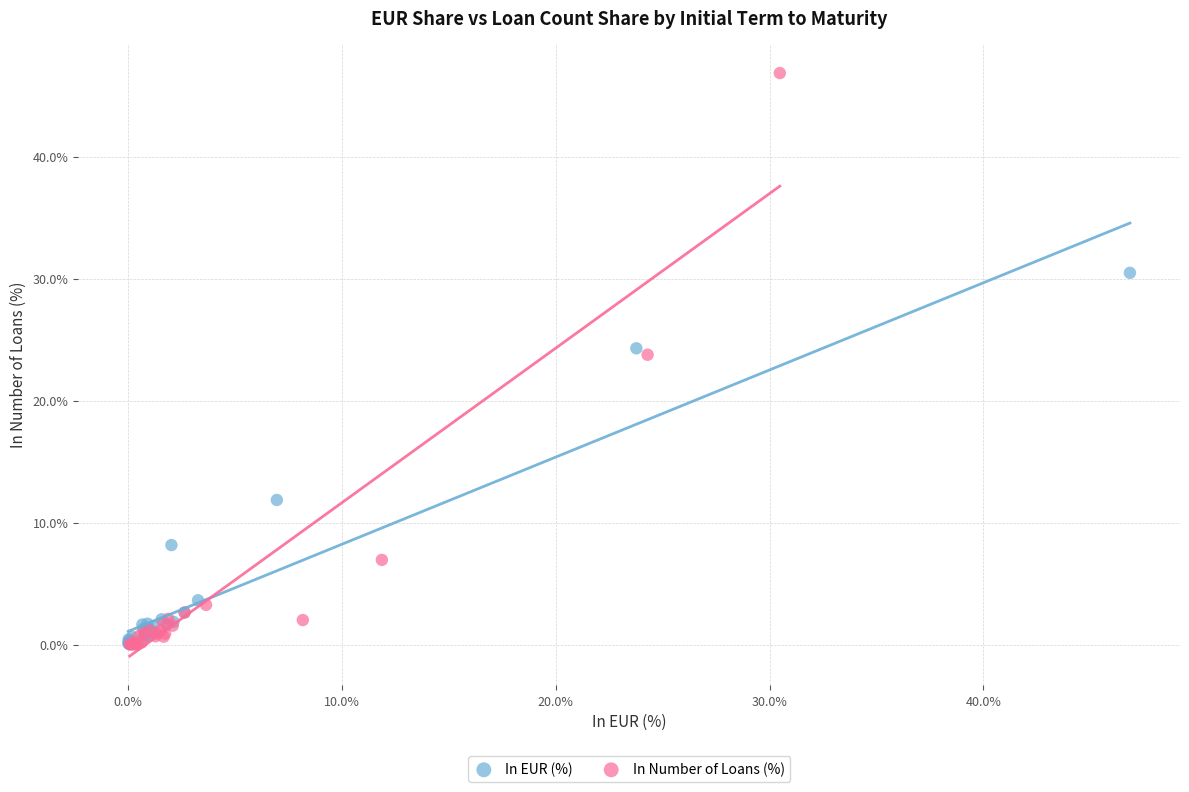

What are all the series names shown in the legend?

In EUR (%), In Number of Loans (%)